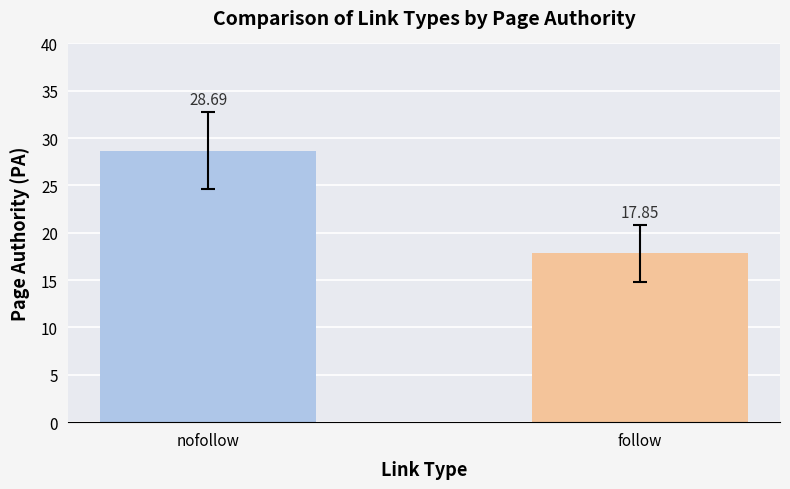

At which label is the value closest to 23?

follow